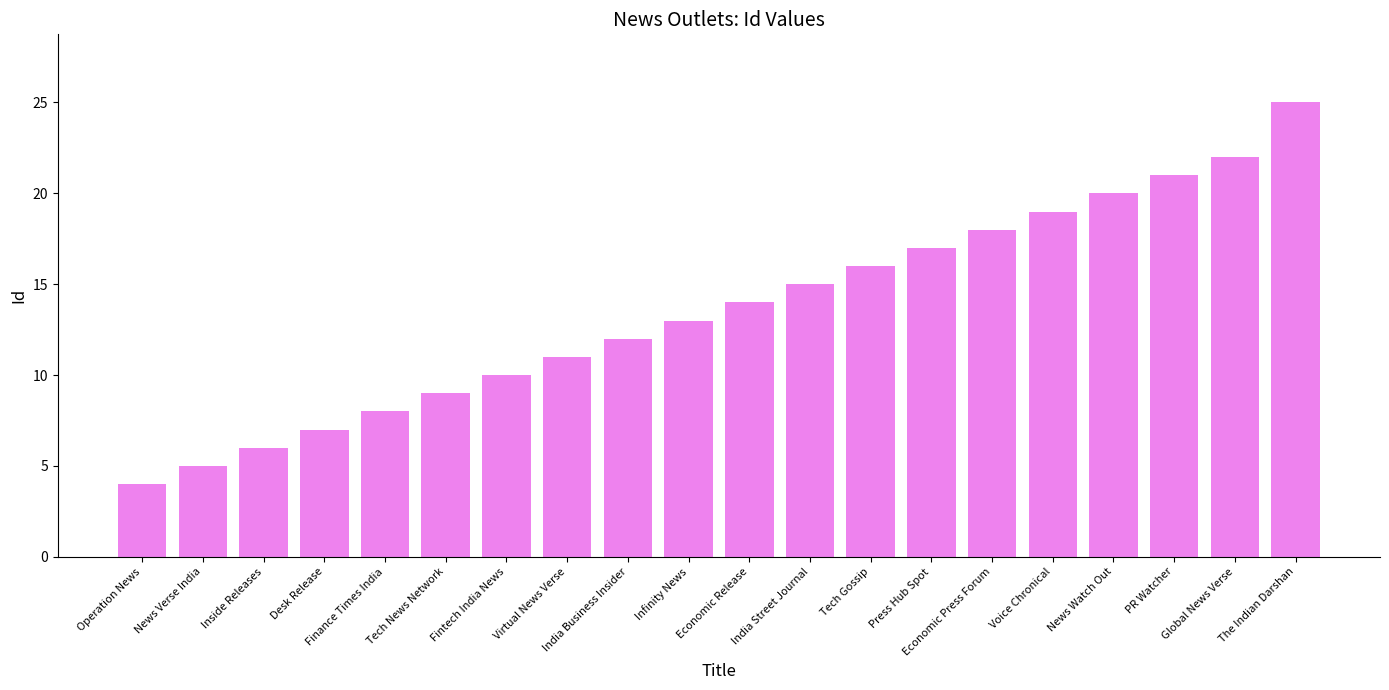

What position from the left is Global News Verse?

19